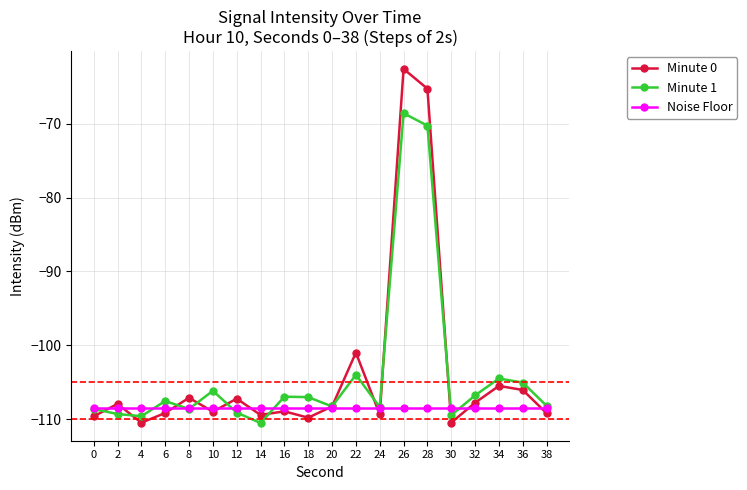

What is the minimum value shown in the chart?

-110.5